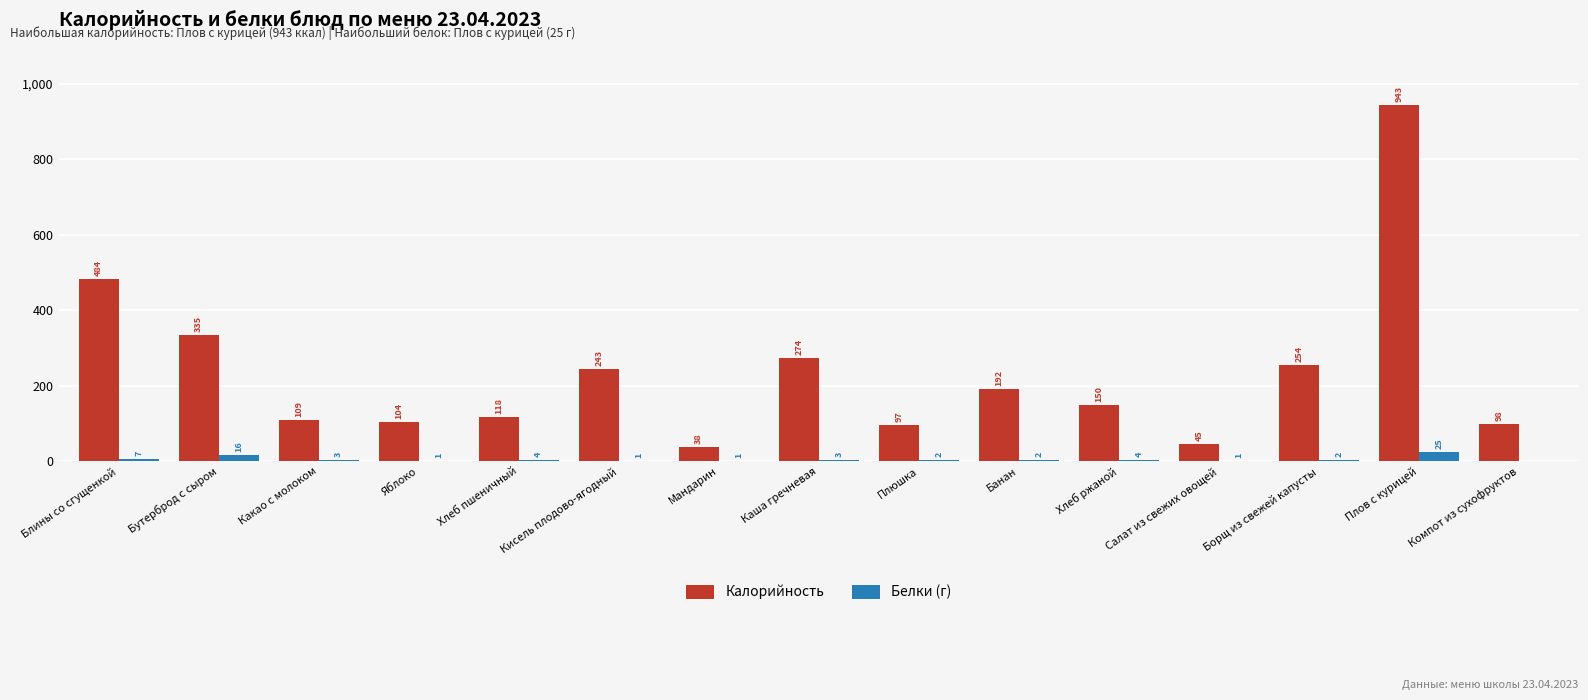

Which series changed the most between Бутерброд с сыром and Каша гречневая?

Калорийность